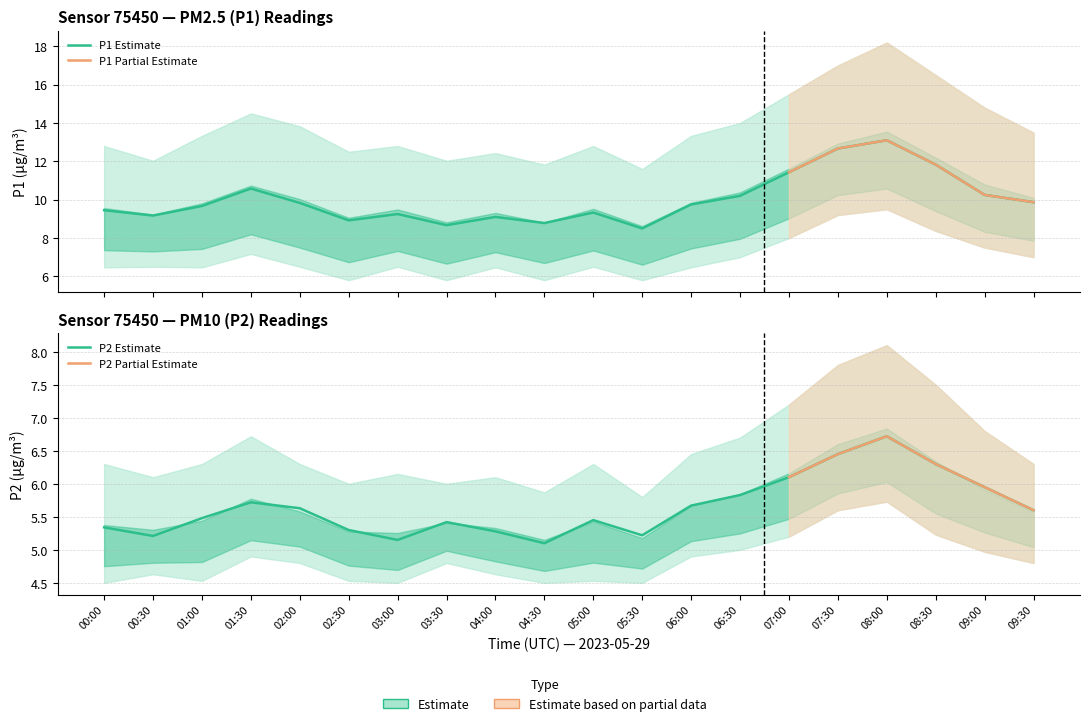

True or false: P2 and P1_lower intersect in this chart.

False